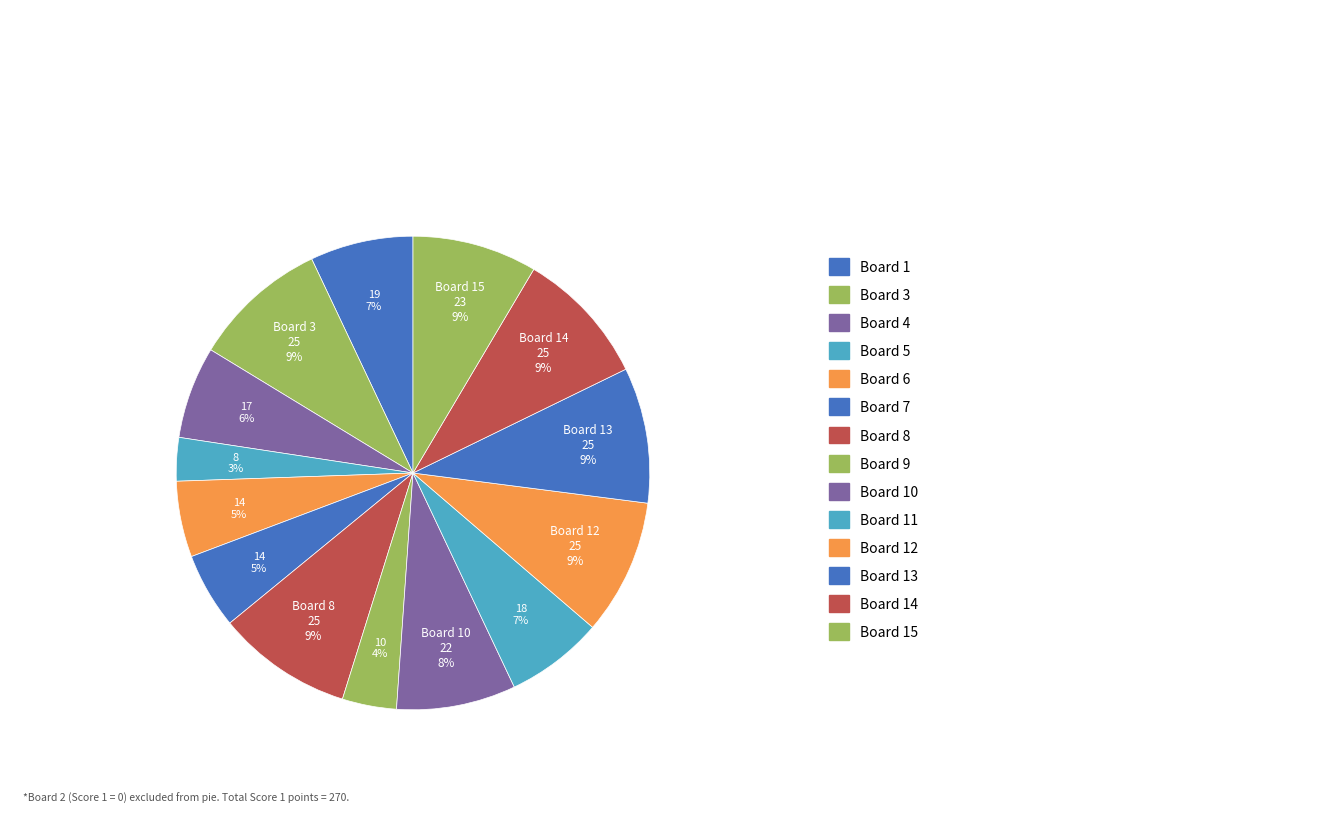

Count the number of slices in the pie.

14